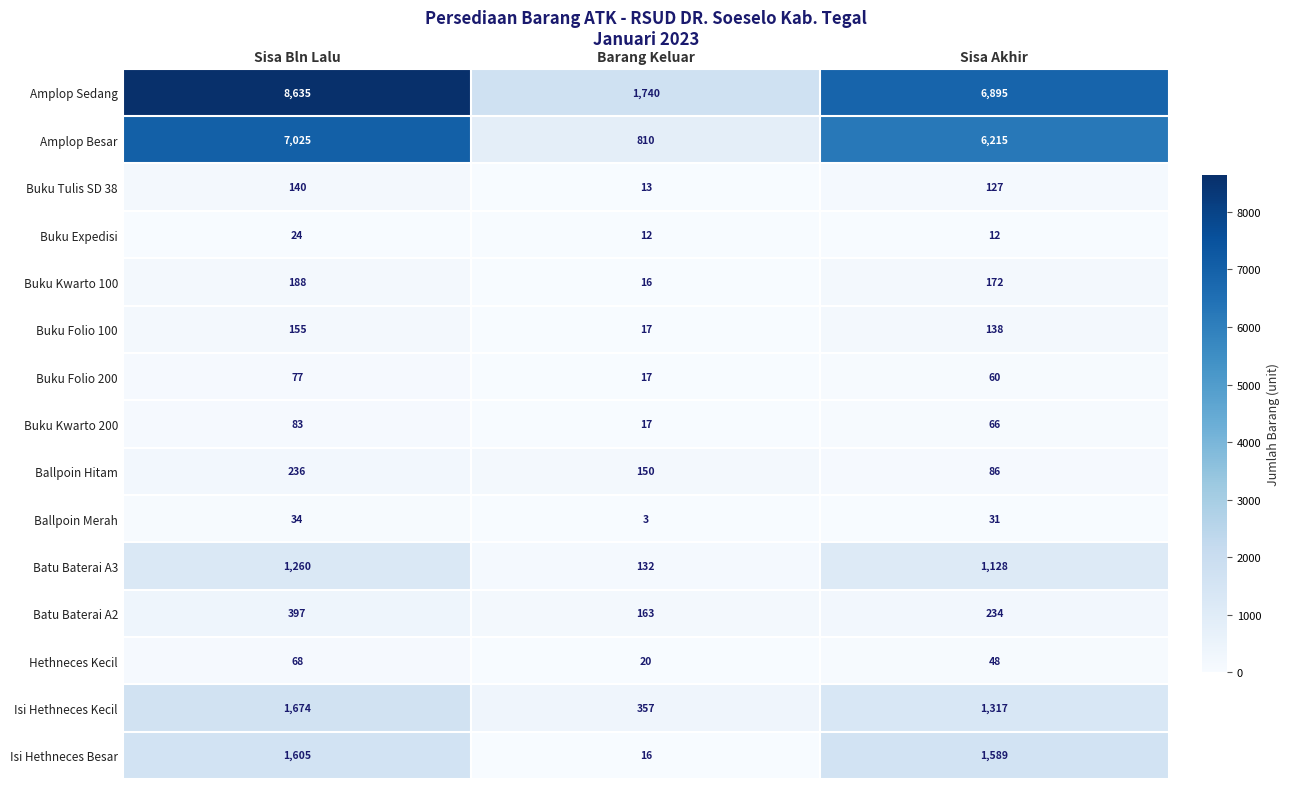

Which category has the lowest value across all series?

Barang Keluar